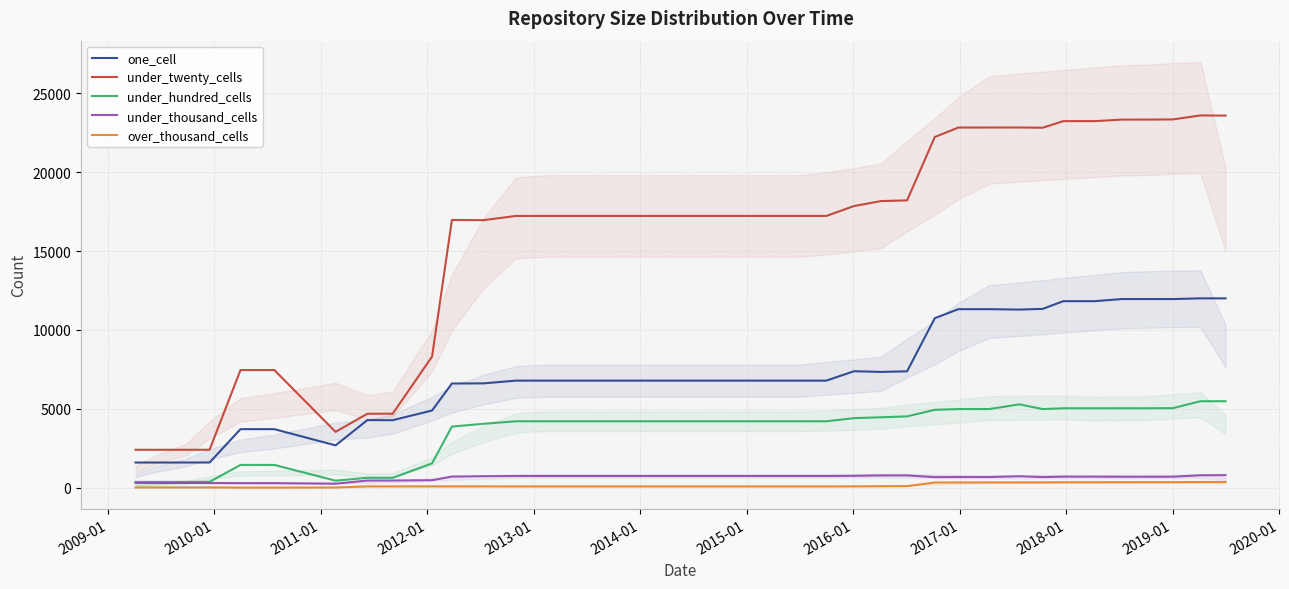

How many values in the under_hundred_cells series are below 4217?

12